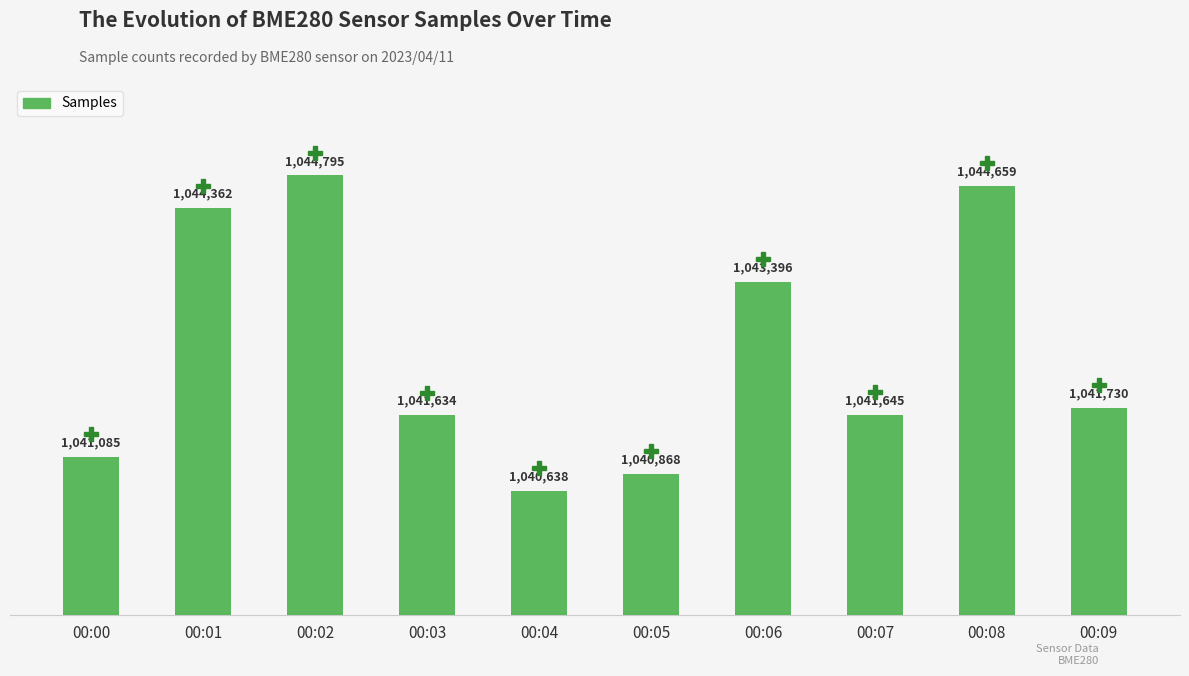

Which category has the lowest value across all series?

00:04